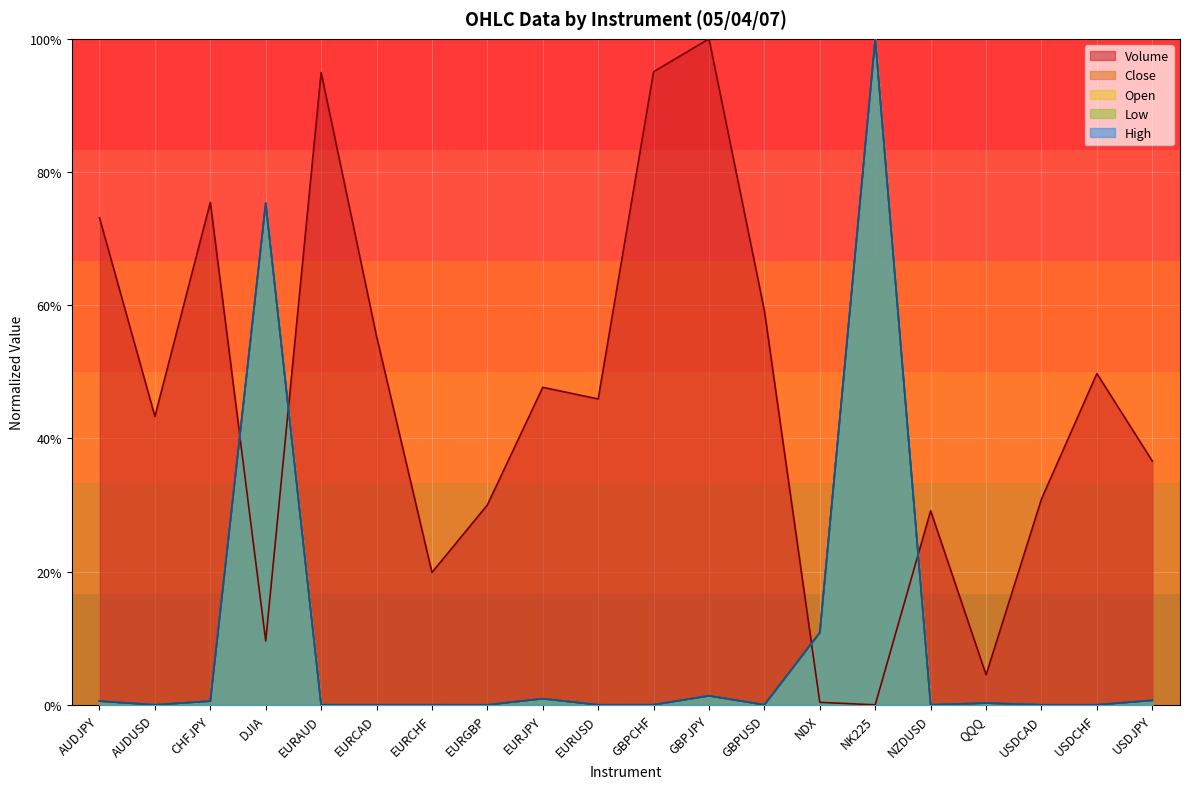

How many data points in Low are above 0?

19